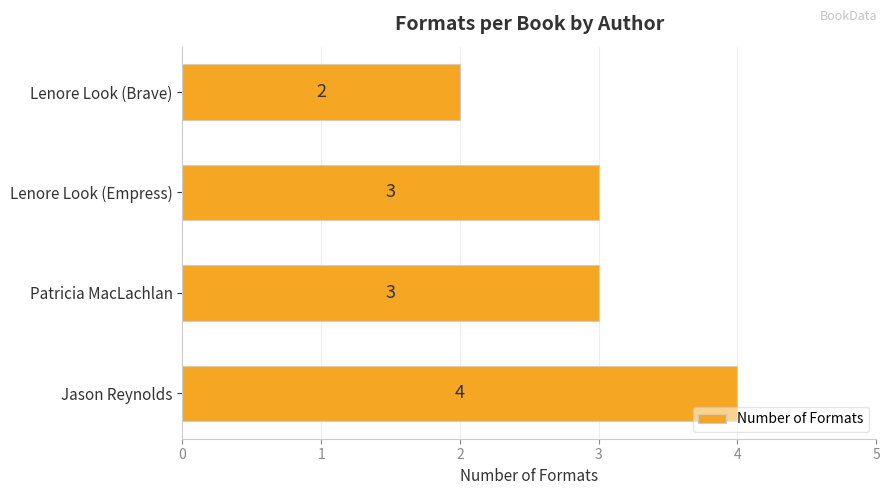

Approximately how many times larger is the value at Lenore Look (Empress) compared to Patricia MacLachlan?

1.0